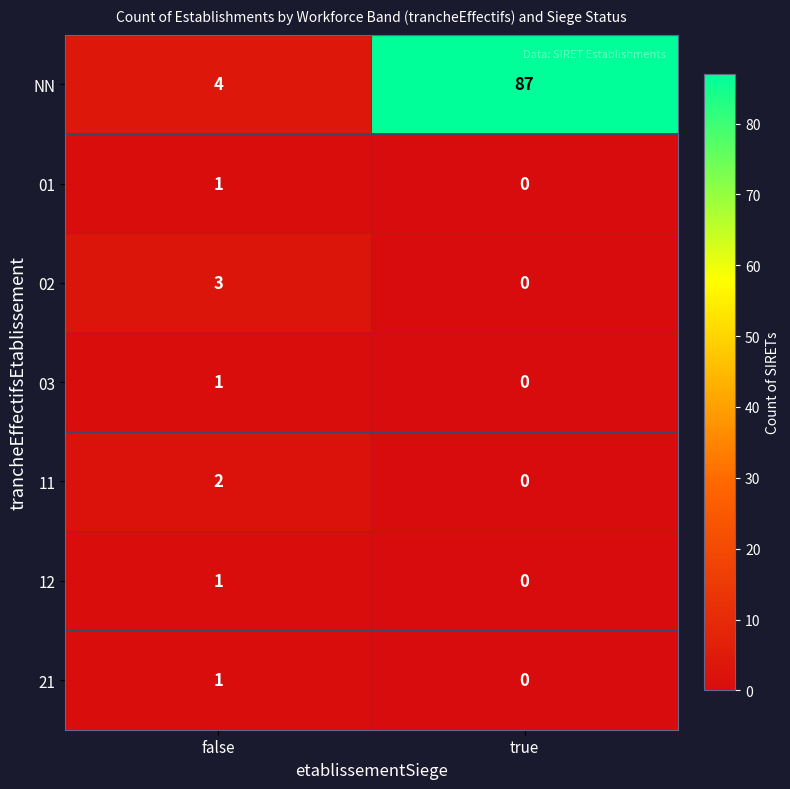

Where is 01 nearest to the value 0?

true